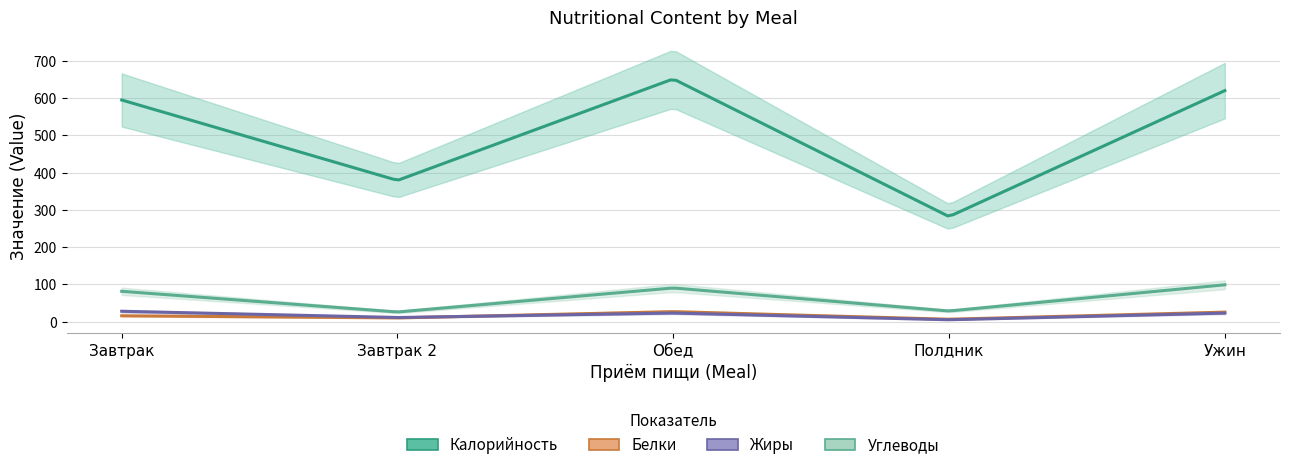

At which label does Углеводы reach its peak?

Ужин